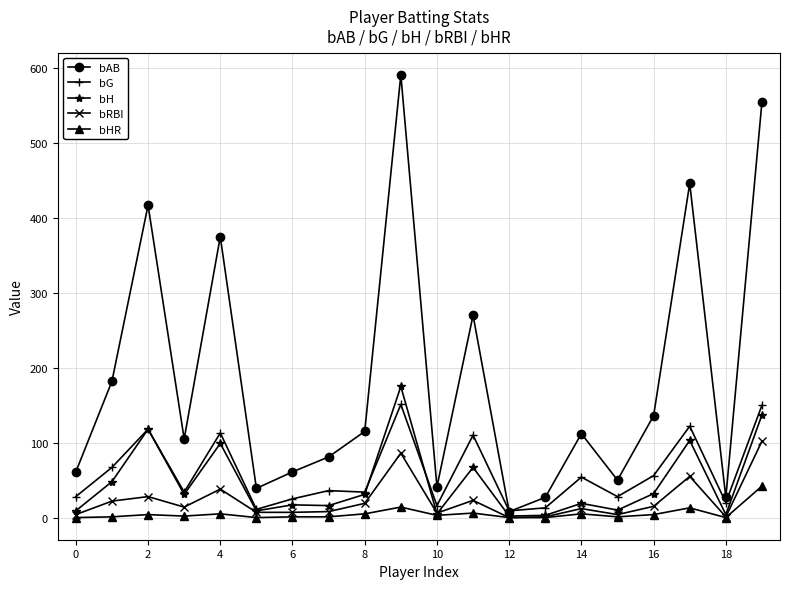

Count the number of categories in the chart.

20